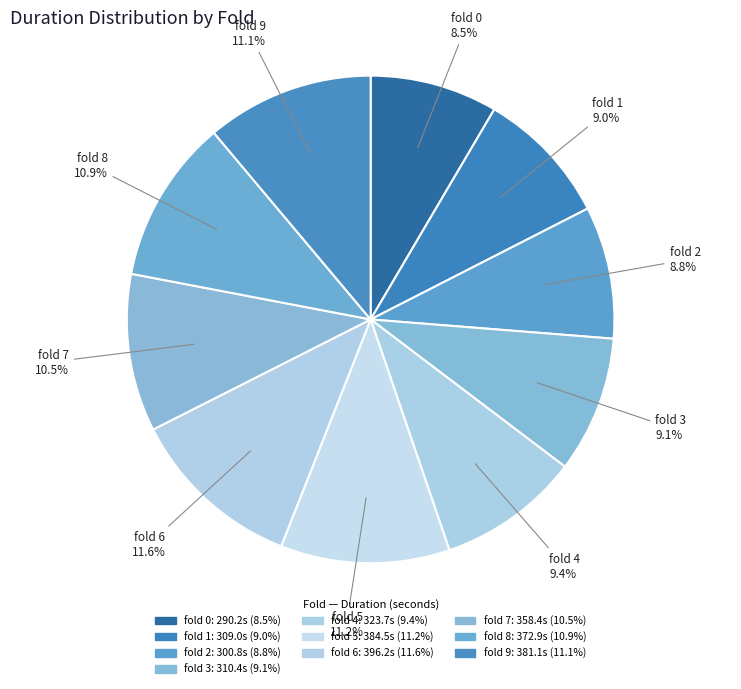

Do fold 8 and fold 1 together represent more than half of the pie?

No